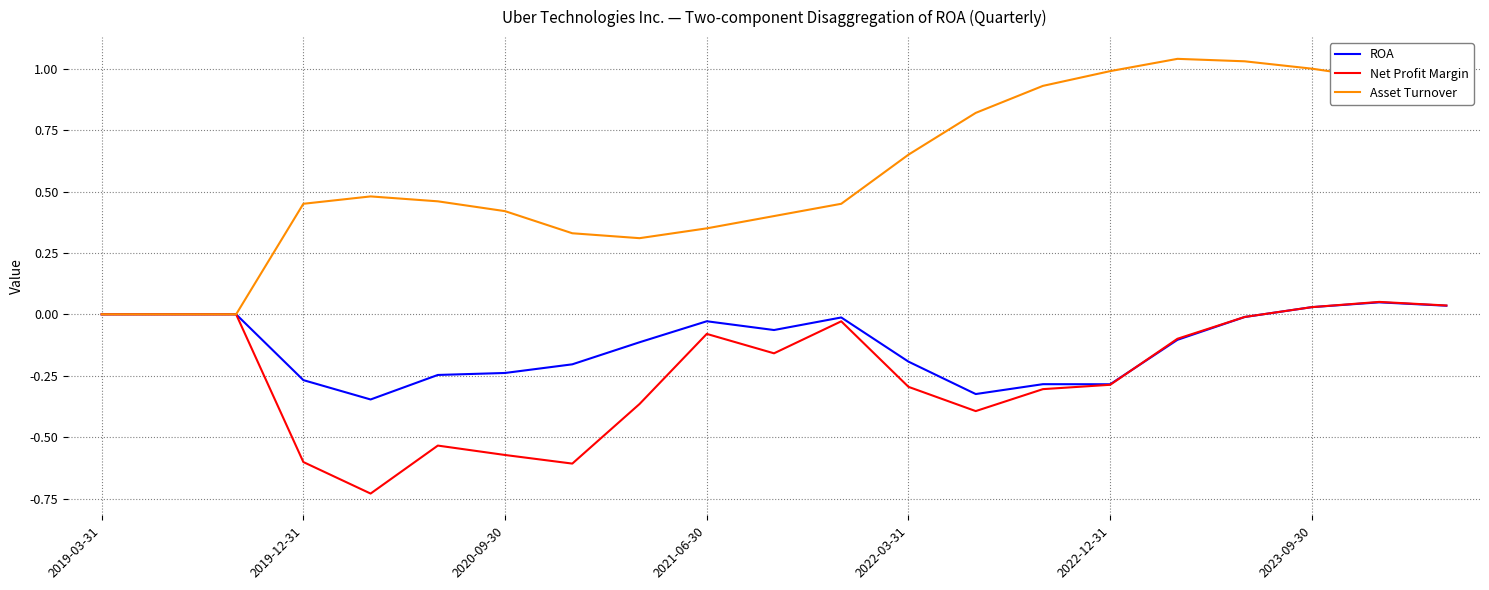

Which series has the largest range (max minus min)?

Asset Turnover